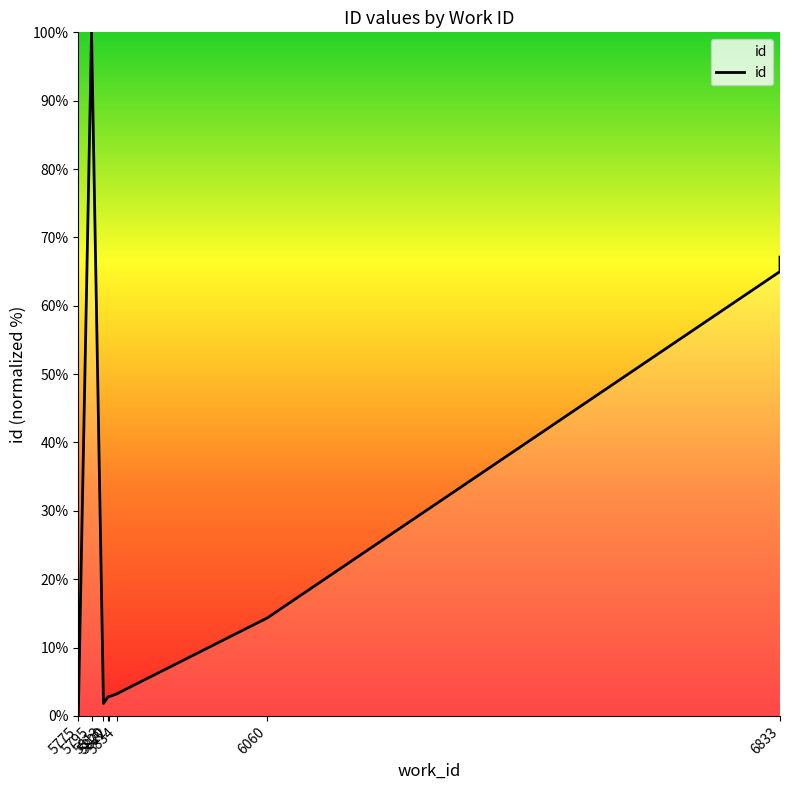

What is the value of the 3rd point from the left?

1.8